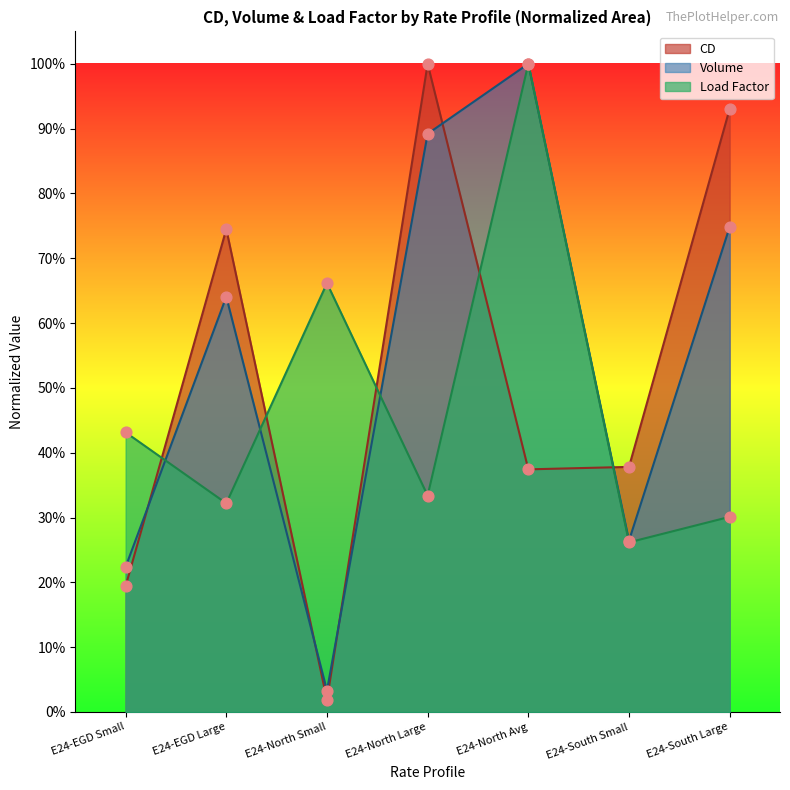

What are all the series names shown in the legend?

CD, Volume, Load Factor